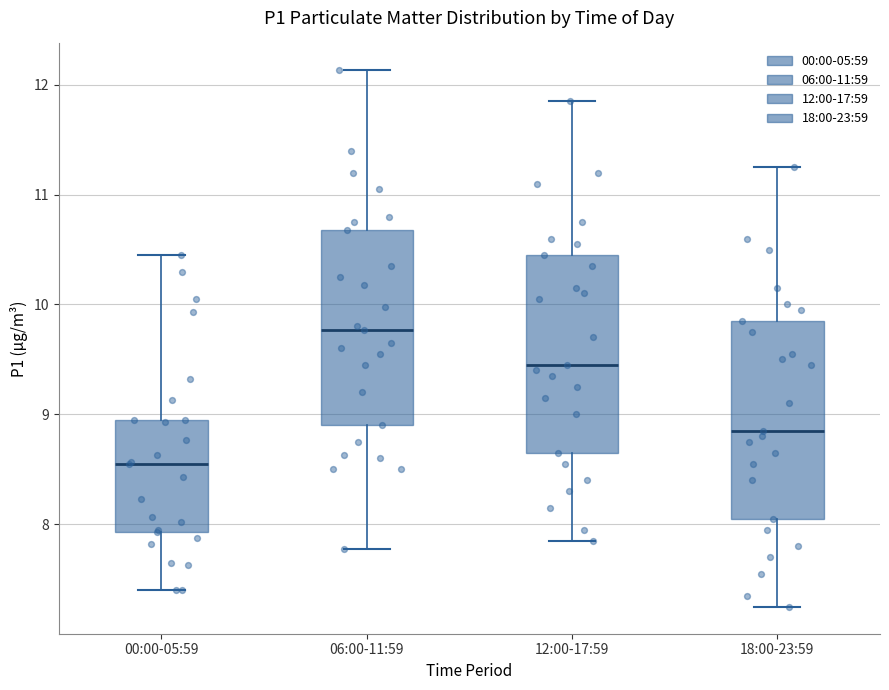

Which box has the highest median line?

06:00-11:59